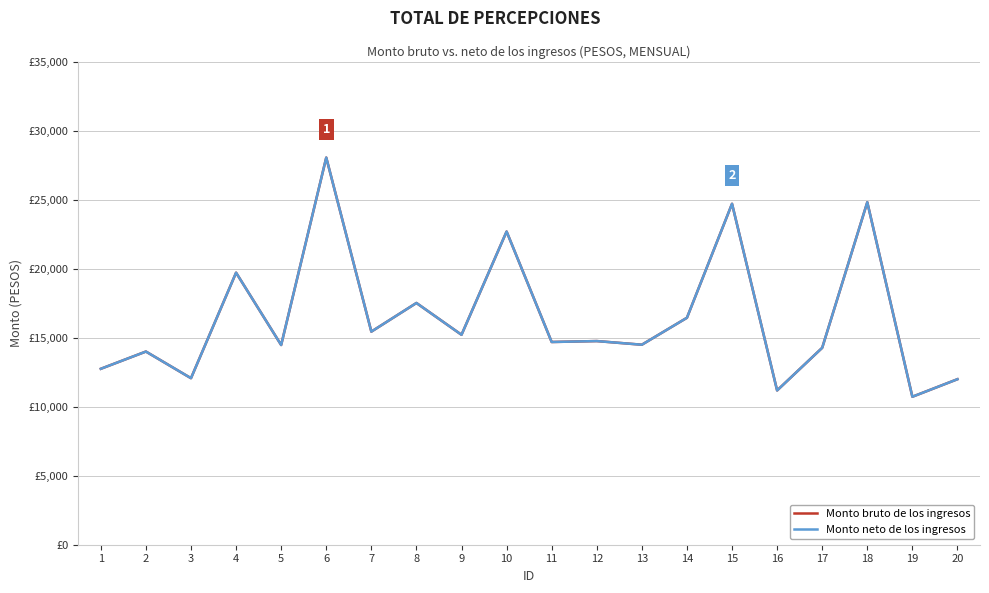

Is this an area chart (filled region under the line)?

No